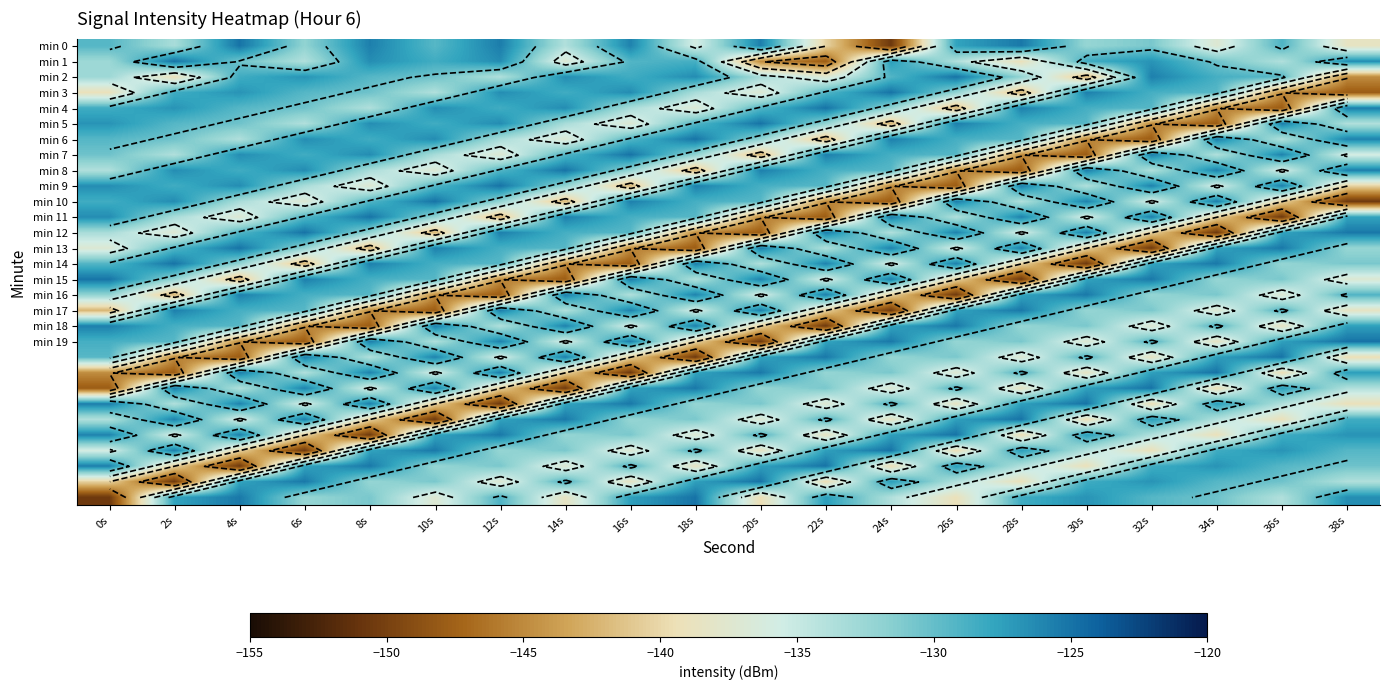

Which has a higher value, 36s or 16s?

16s